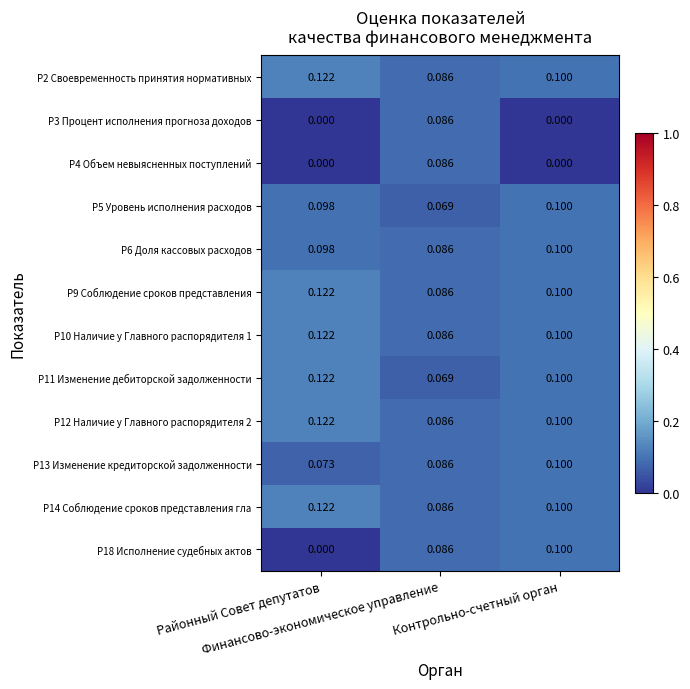

Count the number of categories in the chart.

3